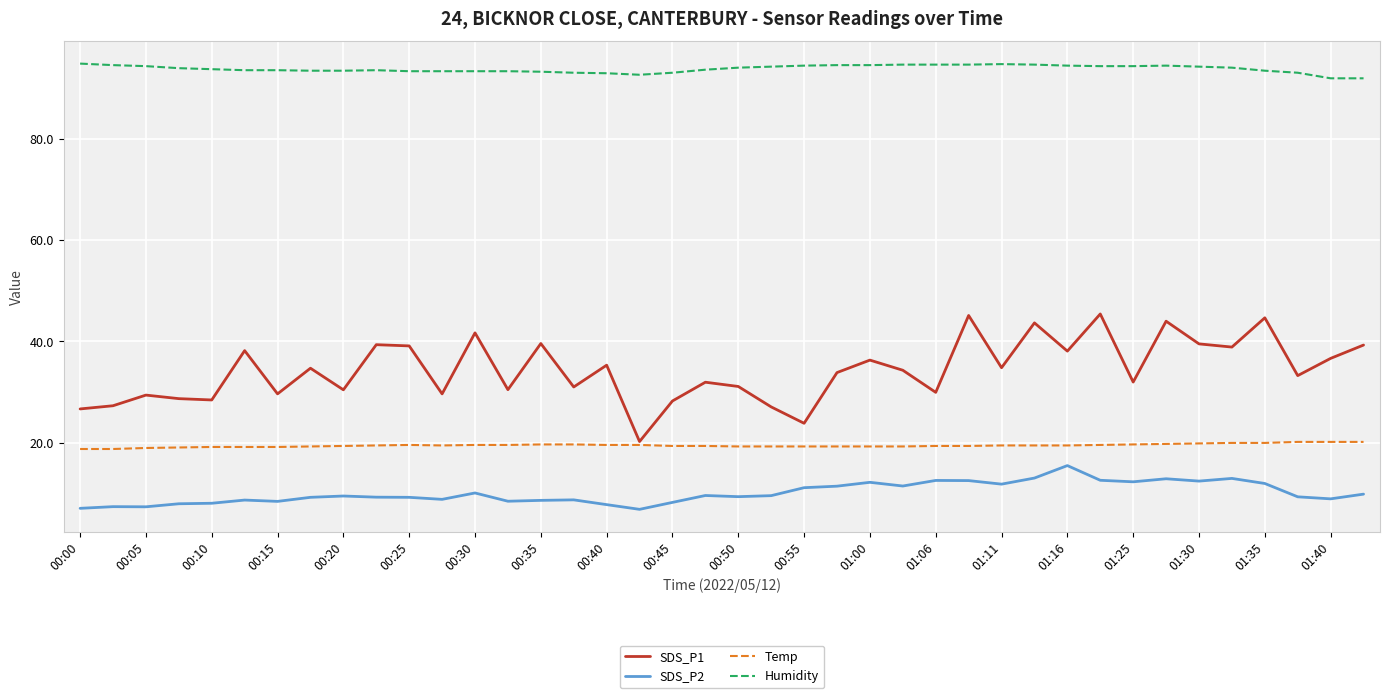

What are all the series names shown in the legend?

SDS_P1, SDS_P2, Temp, Humidity